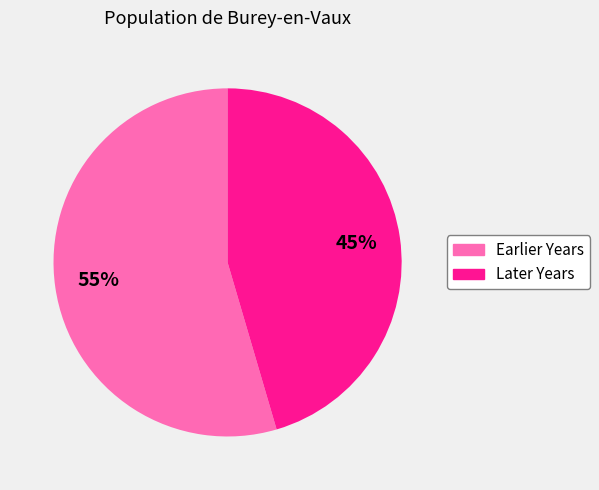

To the nearest percent, what is the average slice percentage?

50%